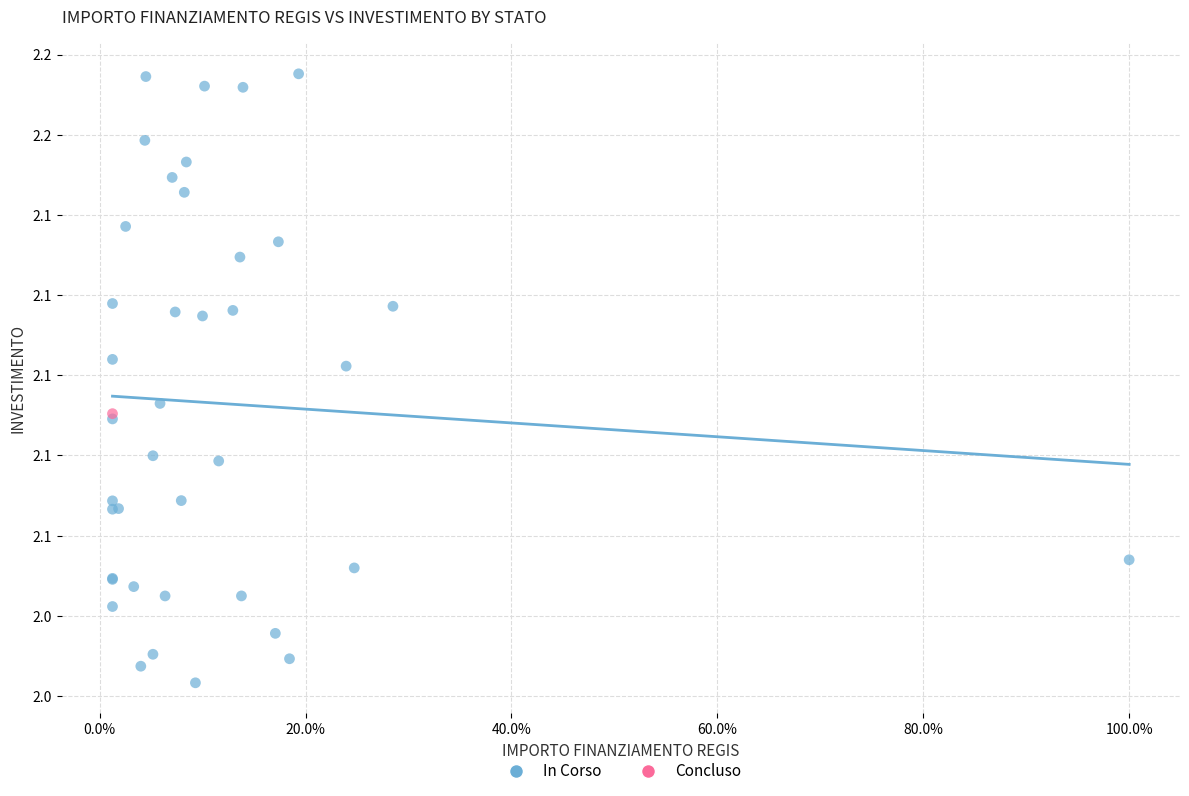

What are all the series names shown in the legend?

In Corso, Concluso